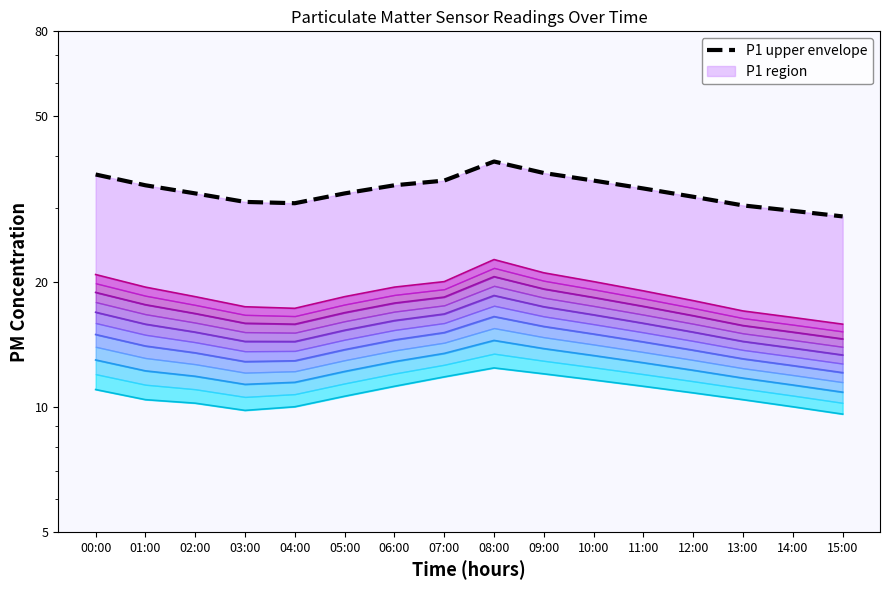

At which category does the chart reach its minimum across all series?

15:00